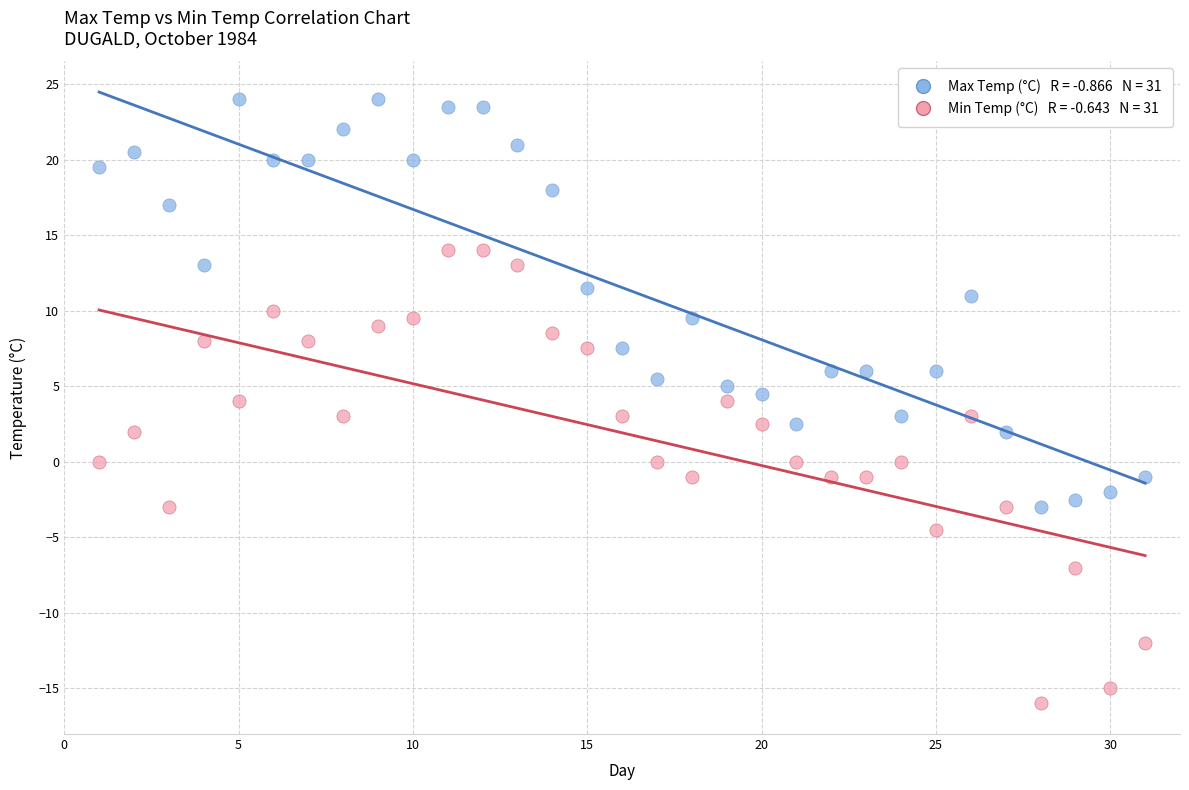

Across all data points, what is the range of X values (max minus min)?

30.0